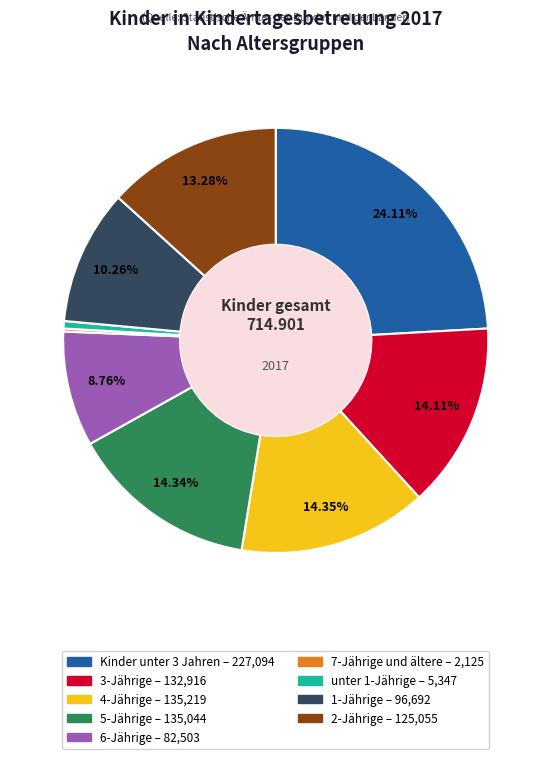

Between 4-Jährige and 1-Jährige, which is larger?

4-Jährige